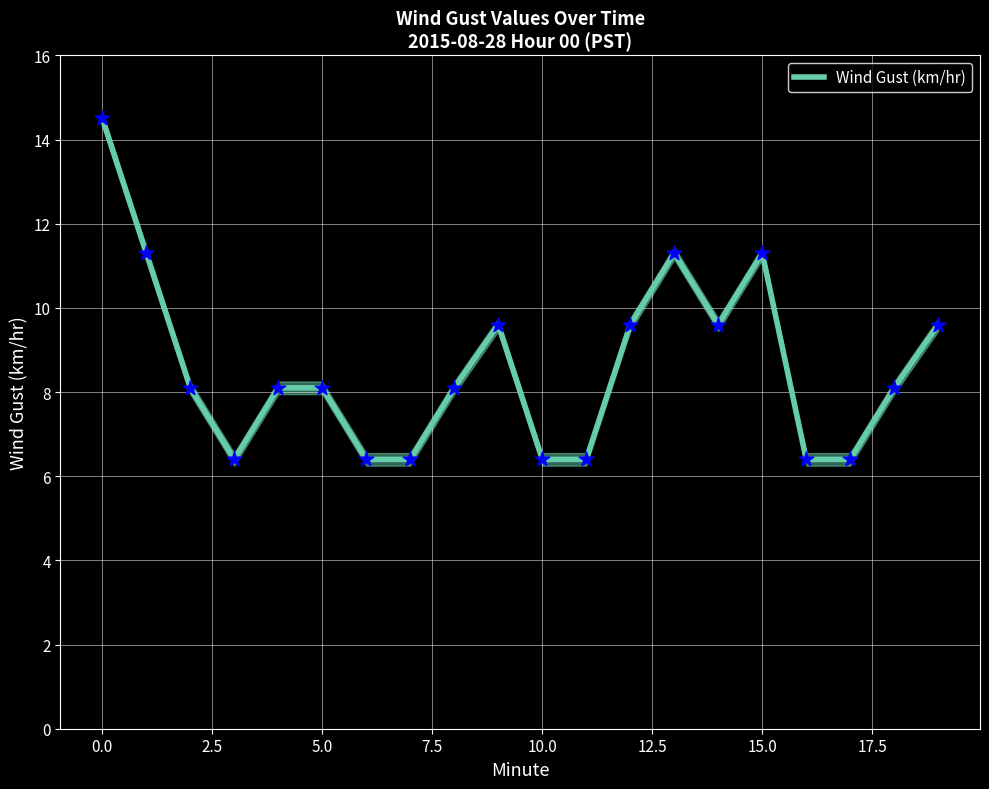

What is the minimum value for Wind Gust (km/hr)?

6.4